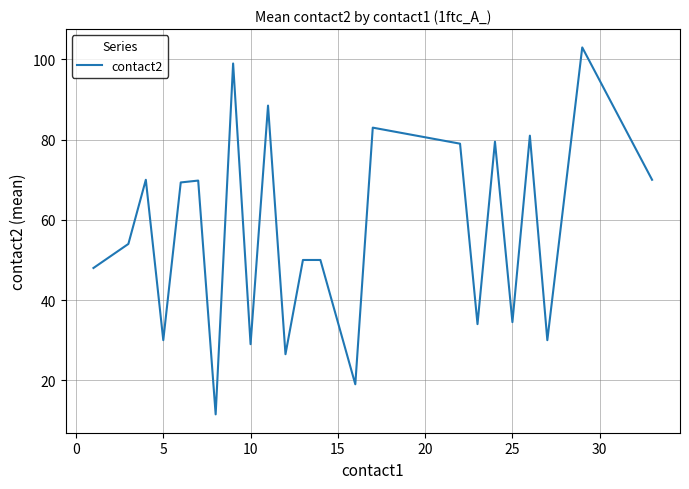

What is the maximum value shown in the chart?

103.0